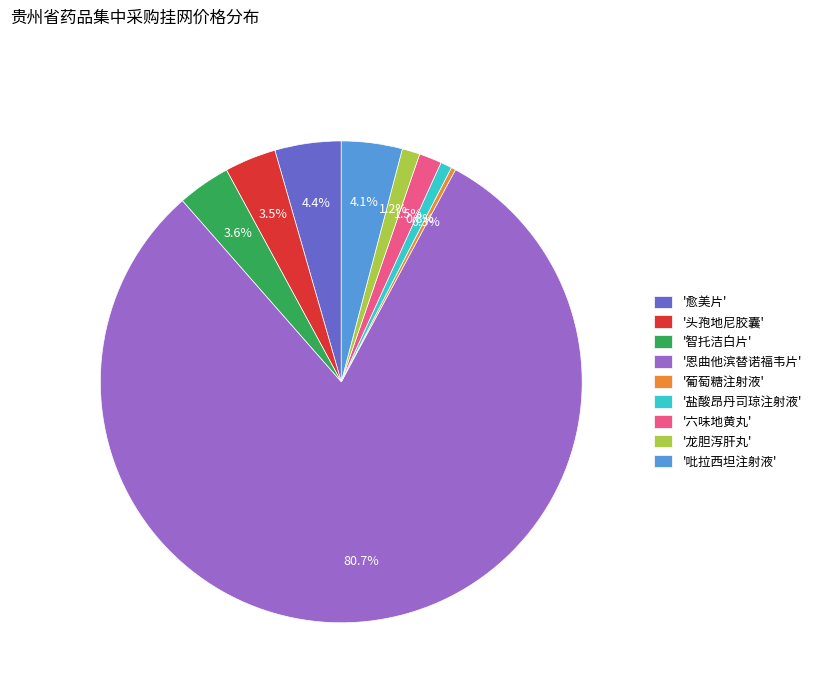

Which slice is the largest?

'恩曲他滨替诺福韦片'